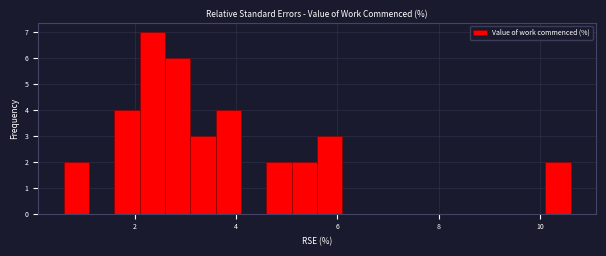

Read against the x-axis, roughly where is the centre of the tallest bar?

2.4